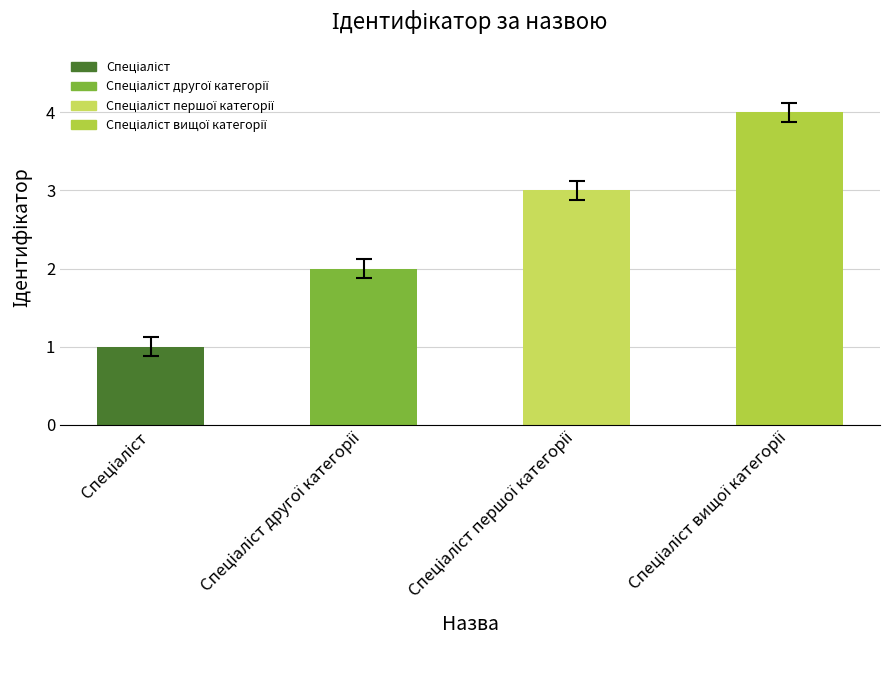

What is the maximum value shown in the chart?

4